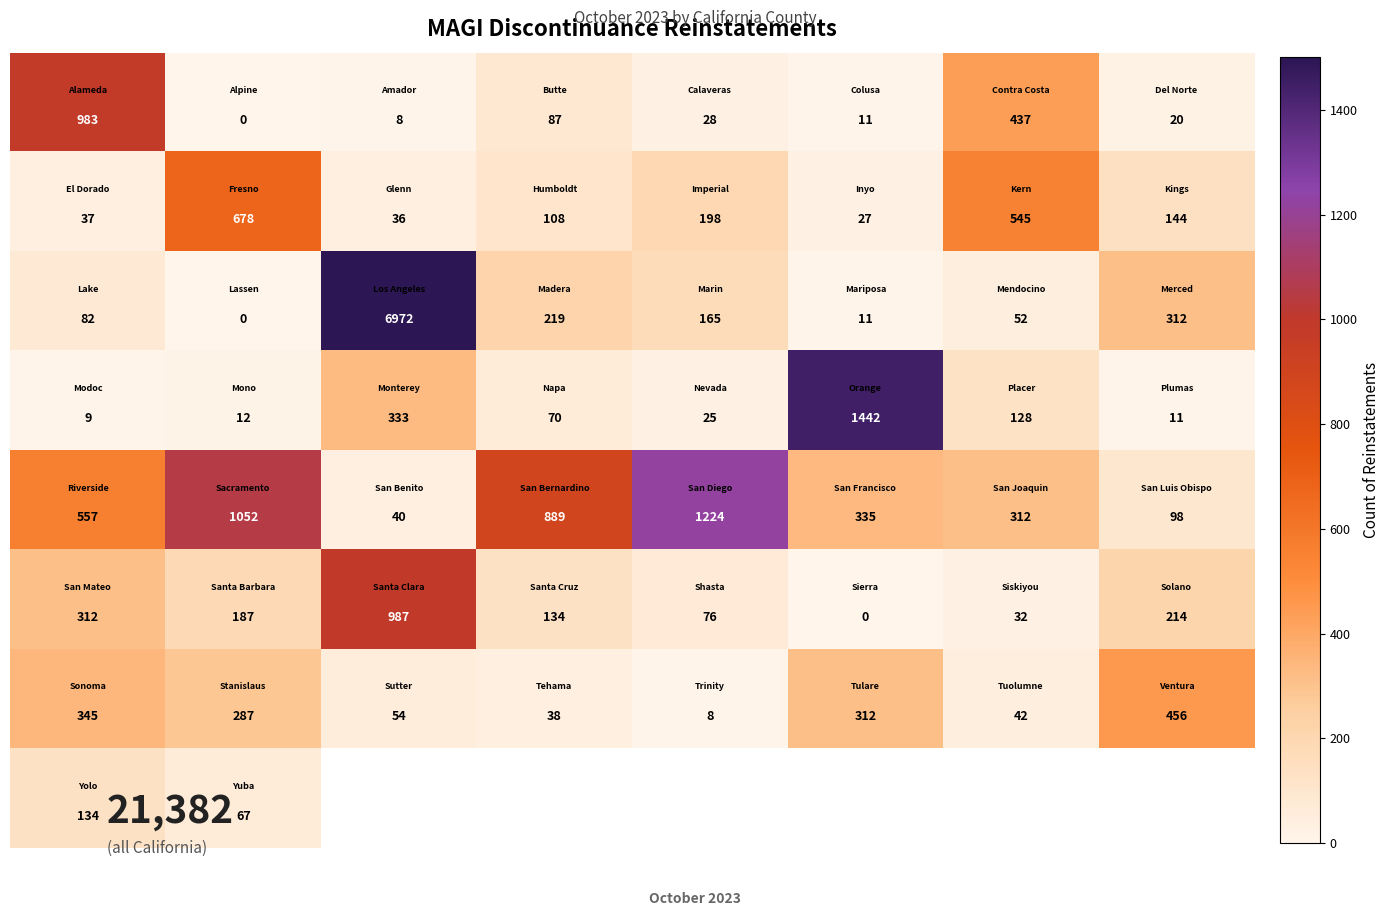

At how many categories does at least one series exceed 4889?

1